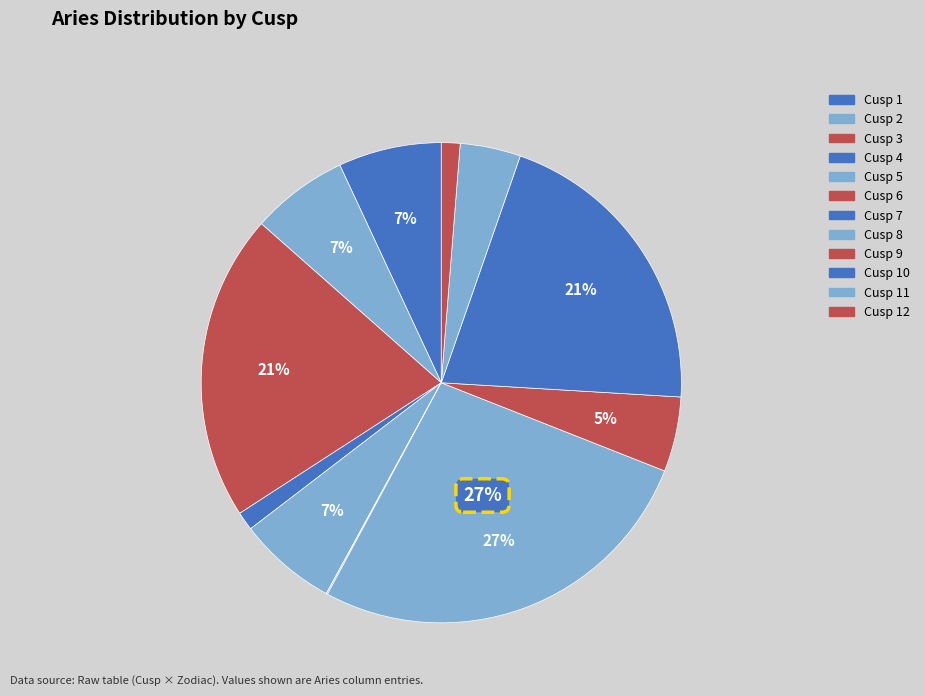

Which slice is the largest?

Cusp 8